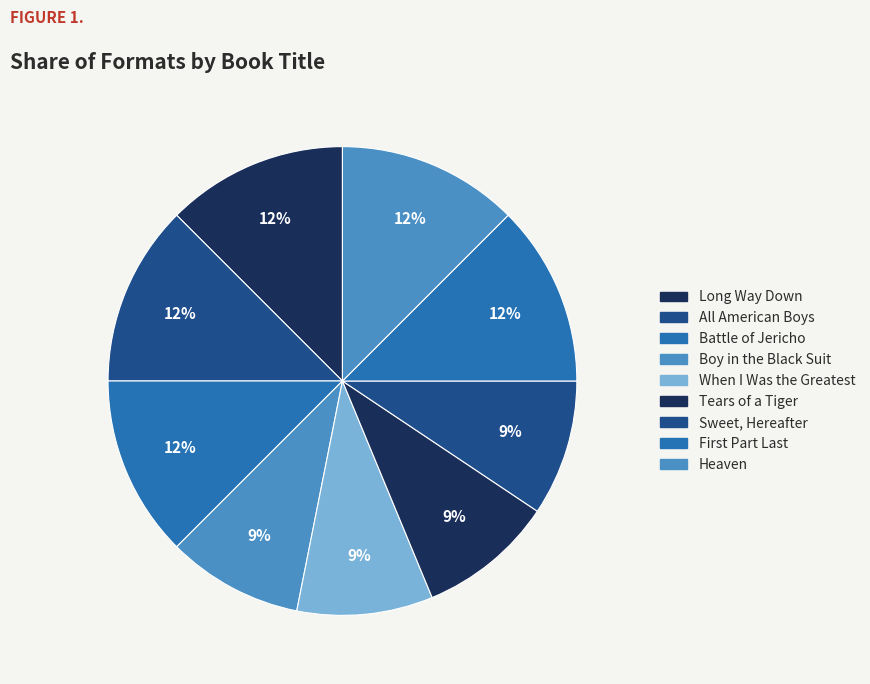

To the nearest percent, what is the difference between the largest and smallest slice percentages?

3%